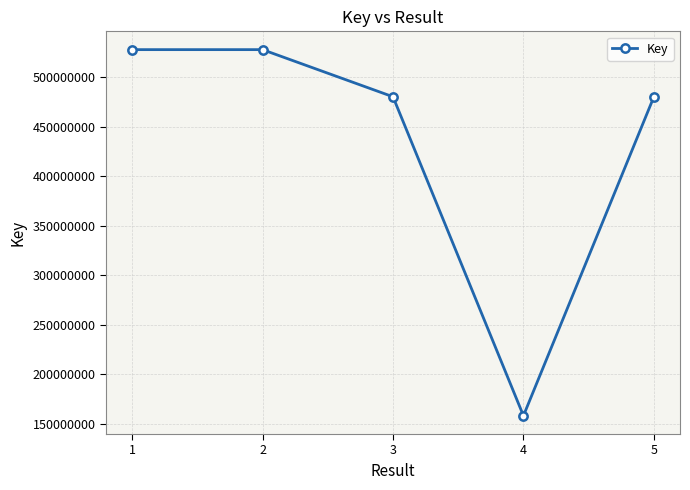

Approximately how many times larger is the value at 5 compared to 2?

0.9